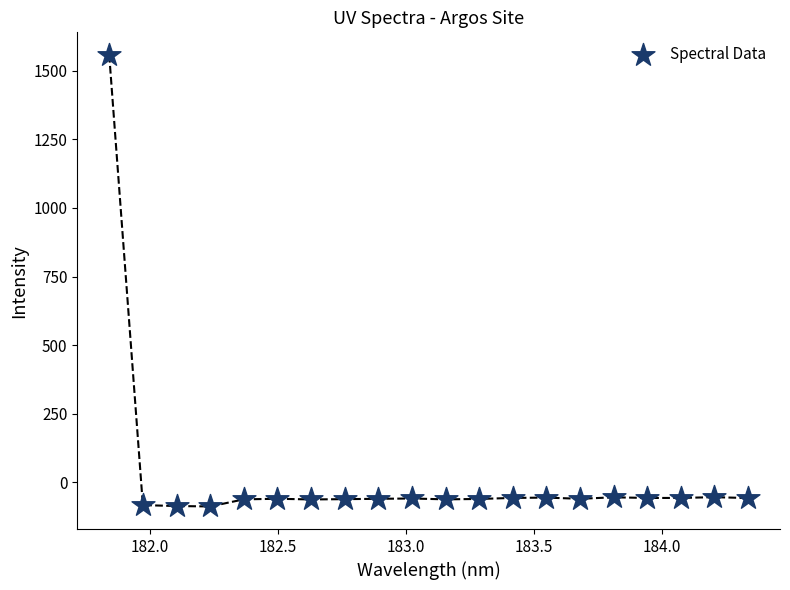

What is the range of X values (max minus min)?

2.5